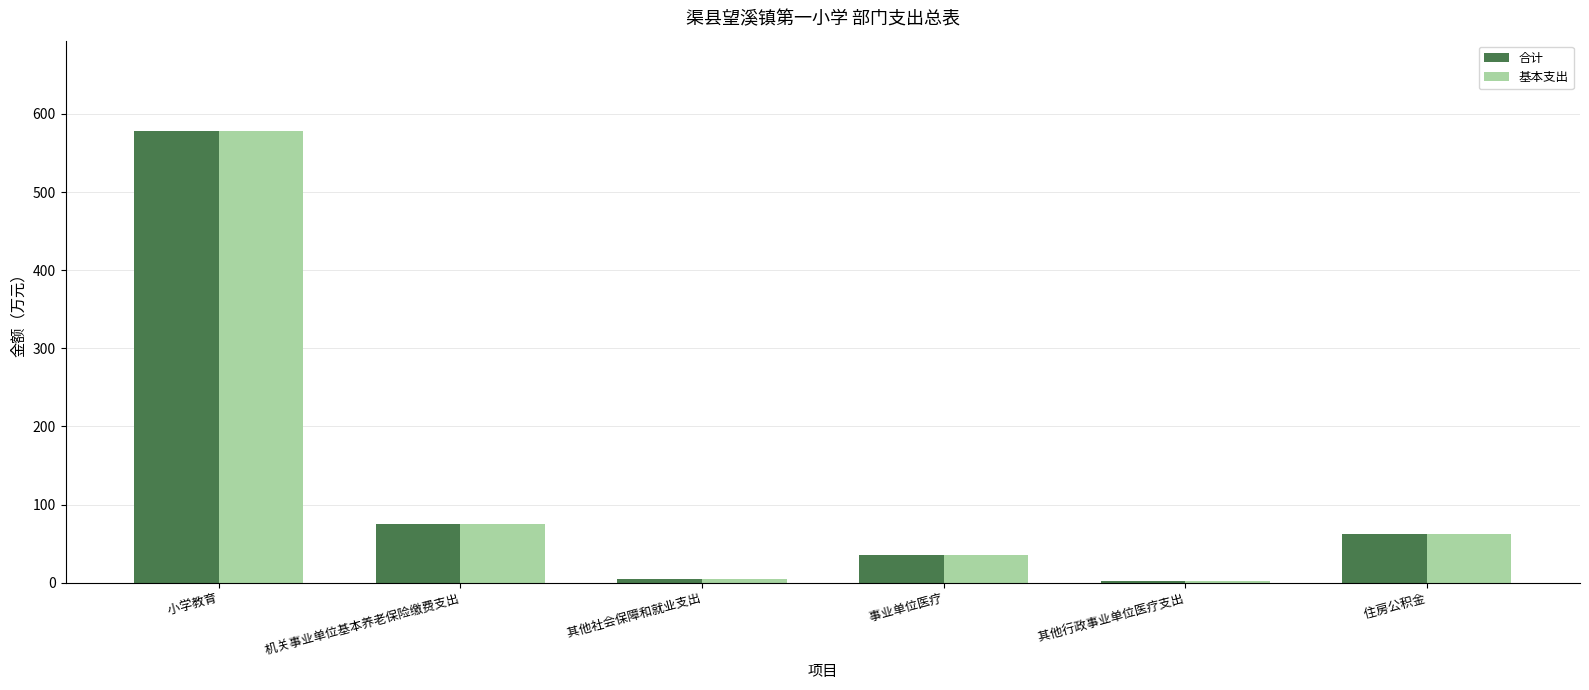

How many groups of bars are there?

6